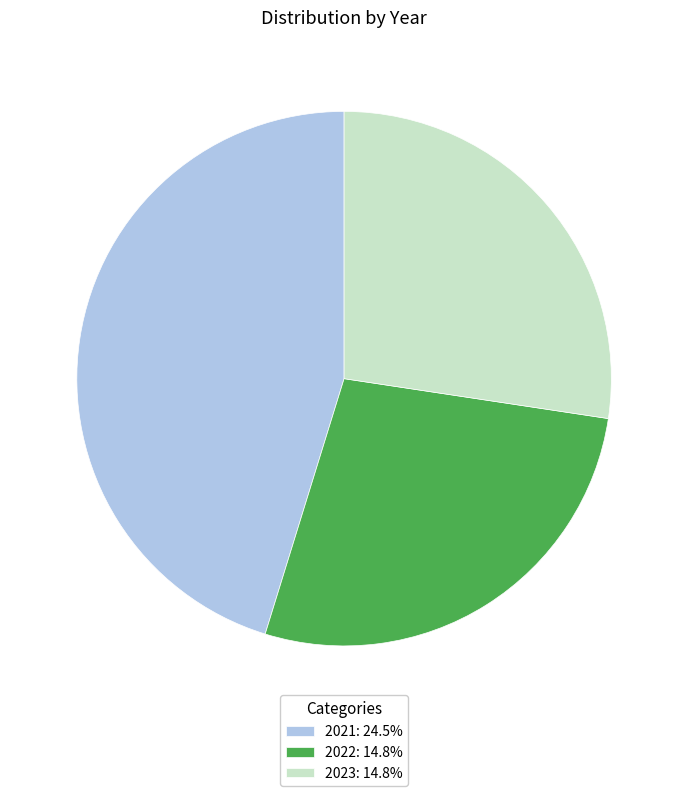

True or false: 2021 accounts for 31% of the total.

False